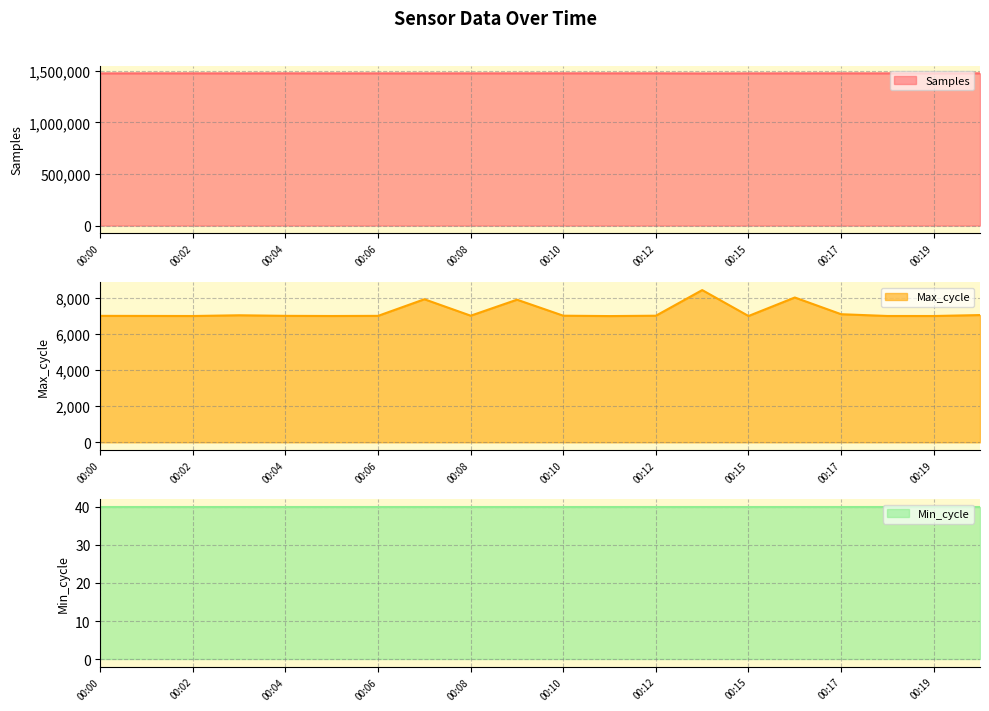

What is the maximum value for Samples?

1475312